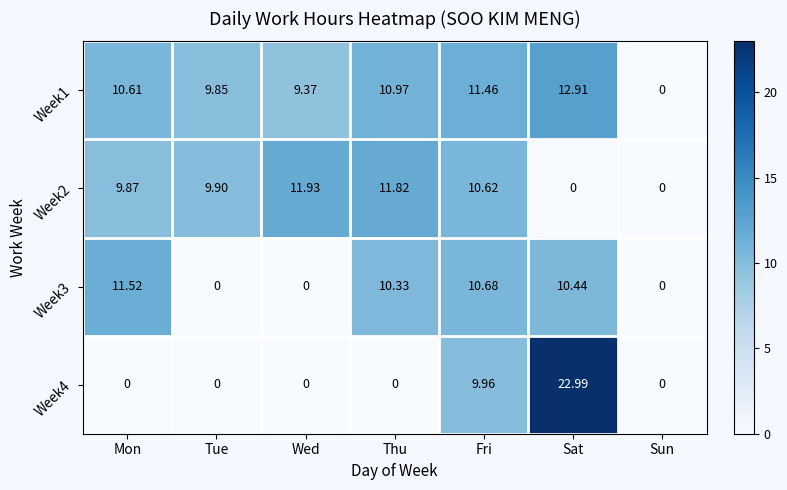

At which label does Week1 reach its peak?

Sat